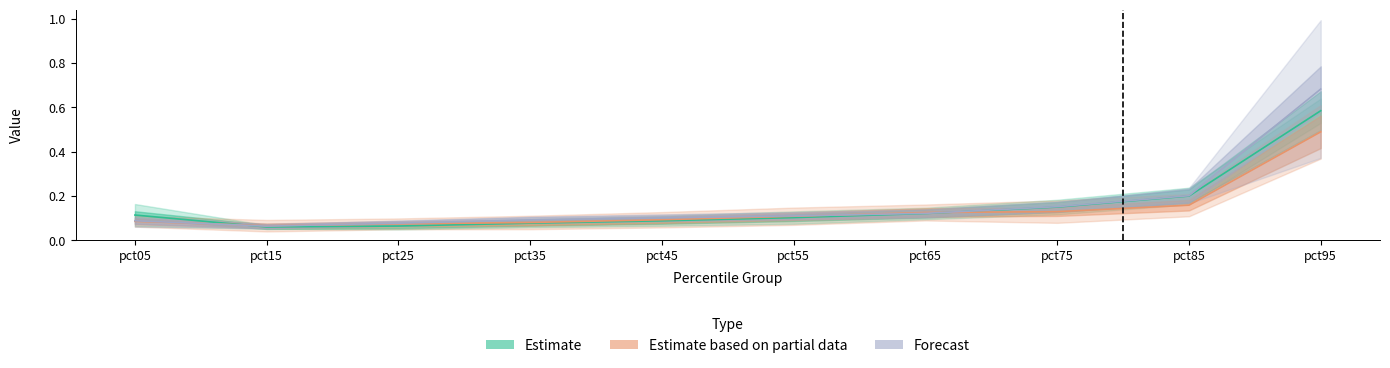

Between pct85 and pct65, which is larger?

pct85